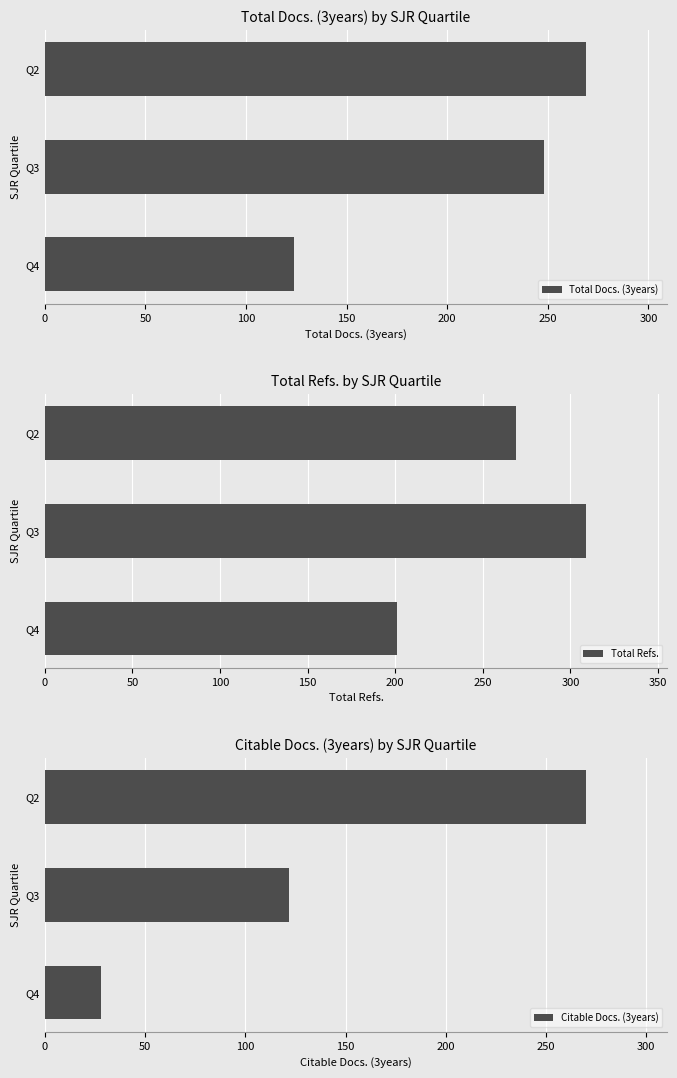

Where is Citable Docs. (3years) nearest to the value 149?

Q3